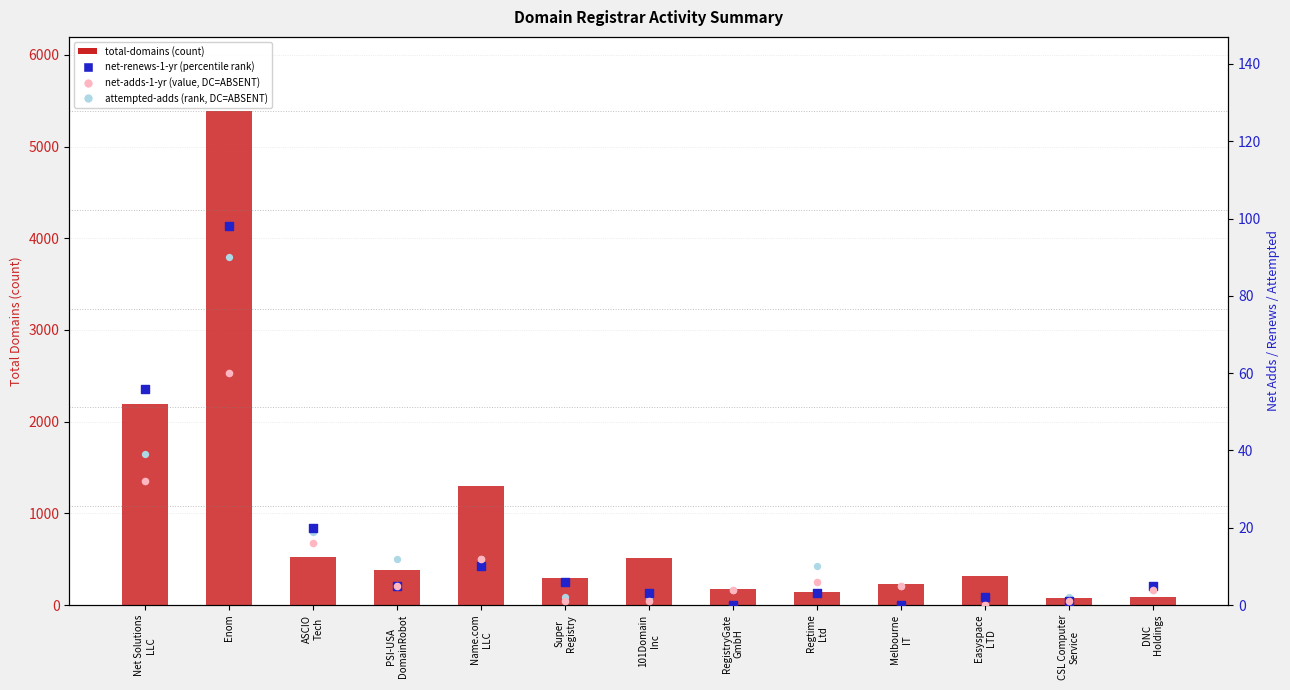

At how many categories does at least one series exceed 5091?

1